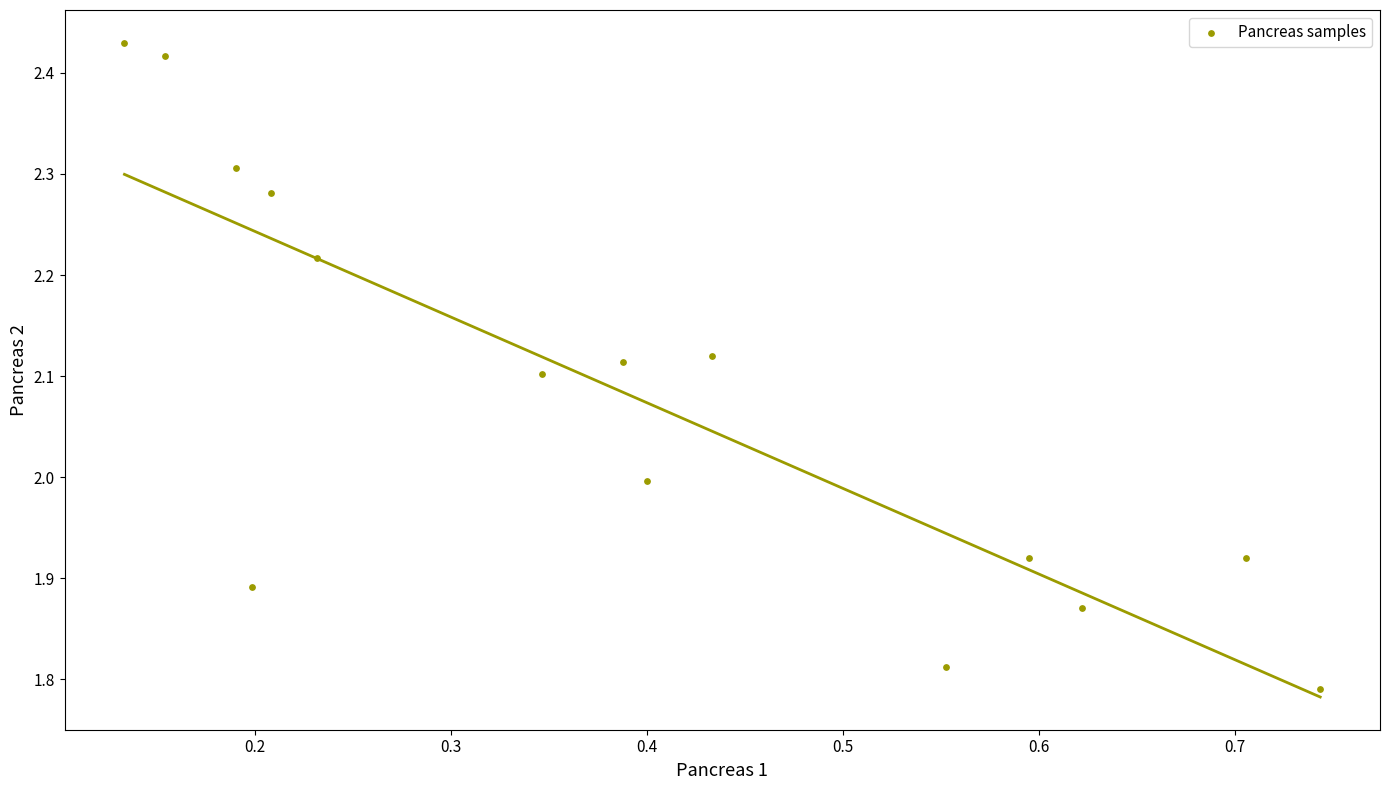

What is the range of X values (max minus min)?

0.6